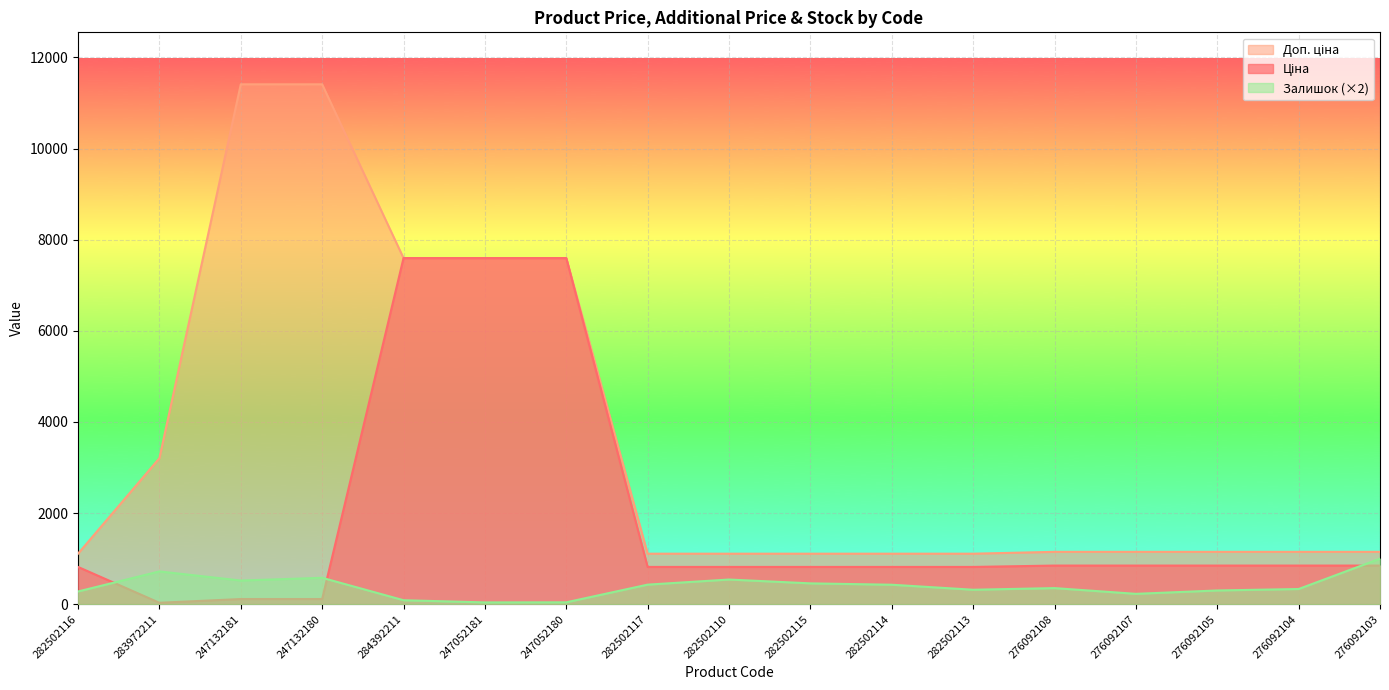

Reading left to right, transcribe all the data shown in this chart.

Ціна: 818.5	32.0	114.1	114.1	7596.5	7596.5	7596.5	818.5	818.5	818.5	818.5	818.5	848.4	848.4	848.4	848.4	848.4
Доп. ціна: 1109.2	3205.0	11410.0	11410.0	7596.5	7596.5	7596.5	1109.2	1109.2	1109.2	1109.2	1109.2	1149.7	1149.7	1149.7	1149.7	1149.7
Залишок: 280.0	720.0	520.0	580.0	88.0	40.0	42.0	430.0	542.0	458.0	428.0	318.0	354.0	228.0	302.0	334.0	1000.0